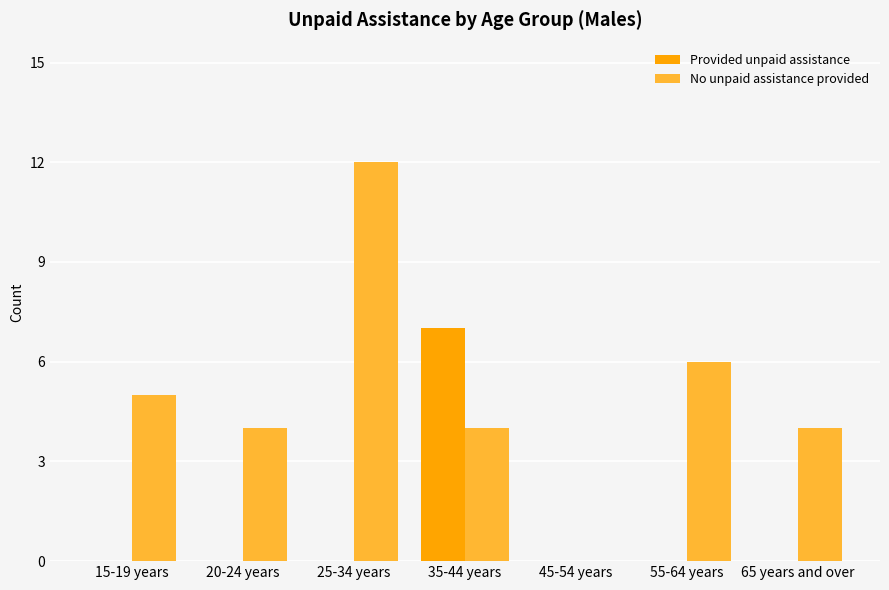

Reading right to left, list all the values displayed in this chart.

Provided unpaid assistance: 0	0	0	7	0	0	0
No unpaid assistance provided: 4	6	0	4	12	4	5